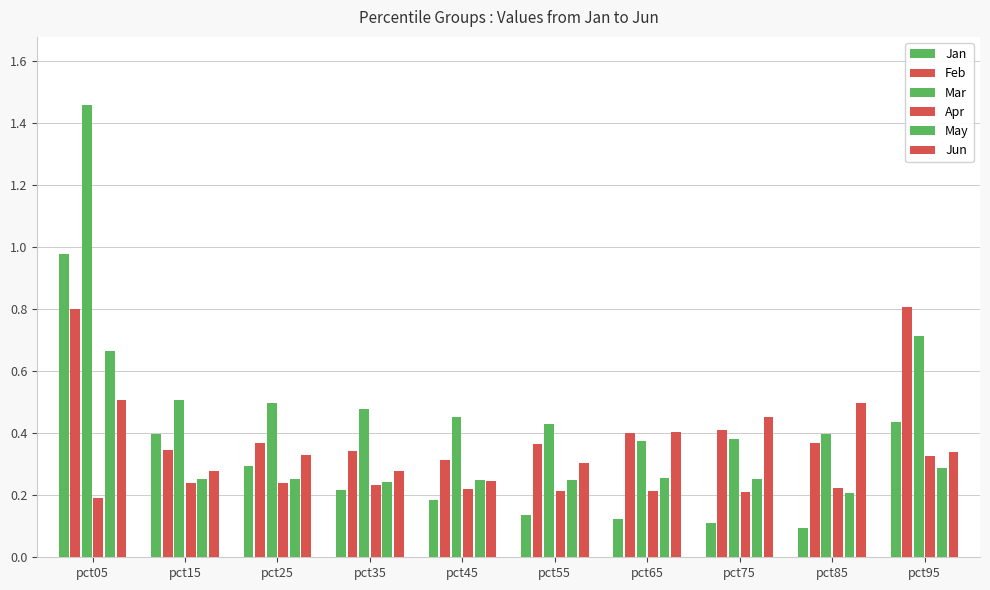

True or false: Feb has a value of 0.1 at pct15.

False